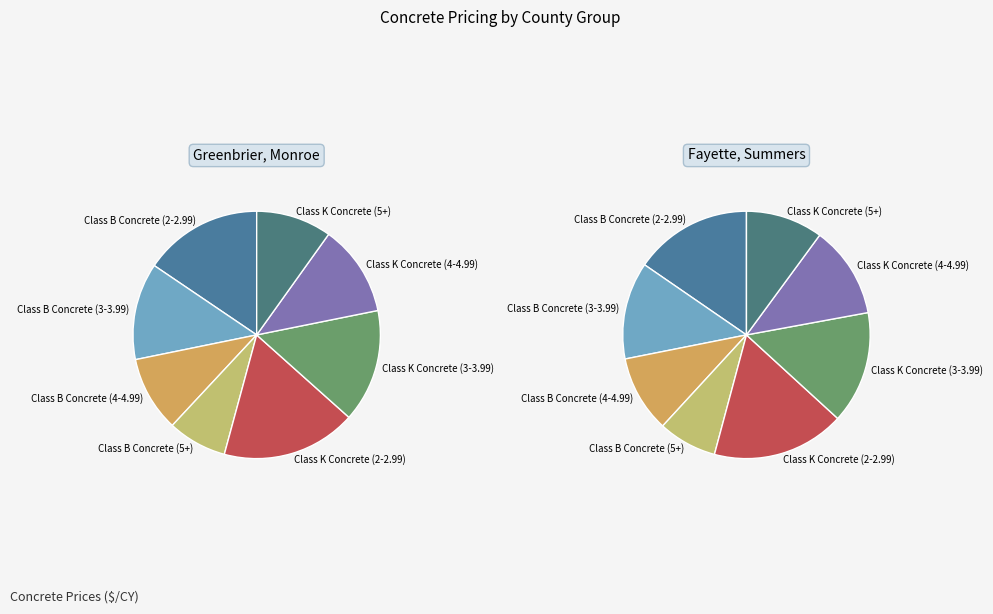

To the nearest percent, what is the combined percentage of Class K Concrete (5+) and Class B Concrete (3-3.99)?

23%